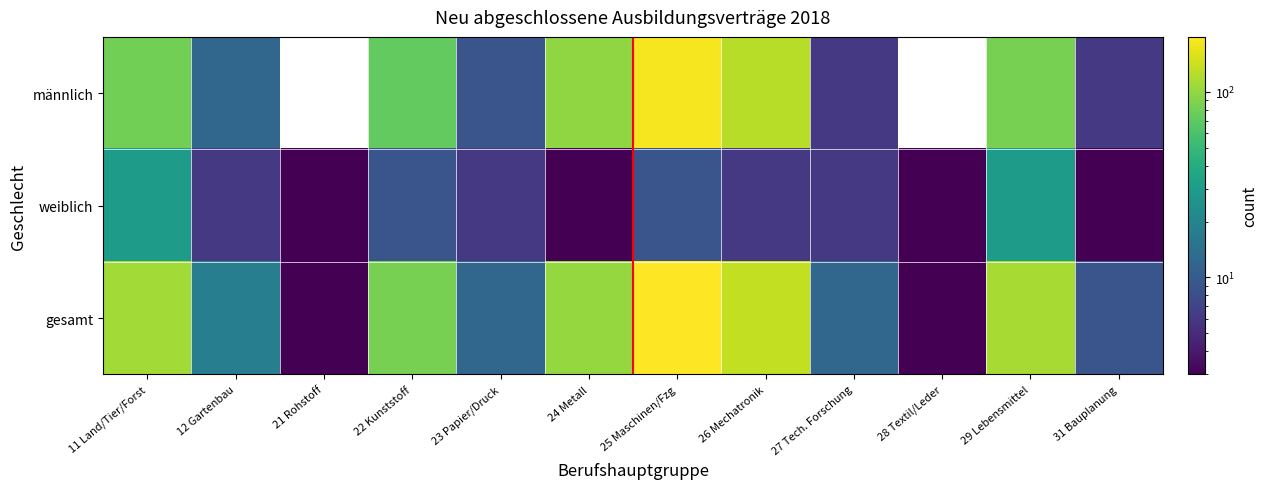

Between 12 Gartenbau and 28 Textil/Leder, which series saw the biggest shift?

gesamt